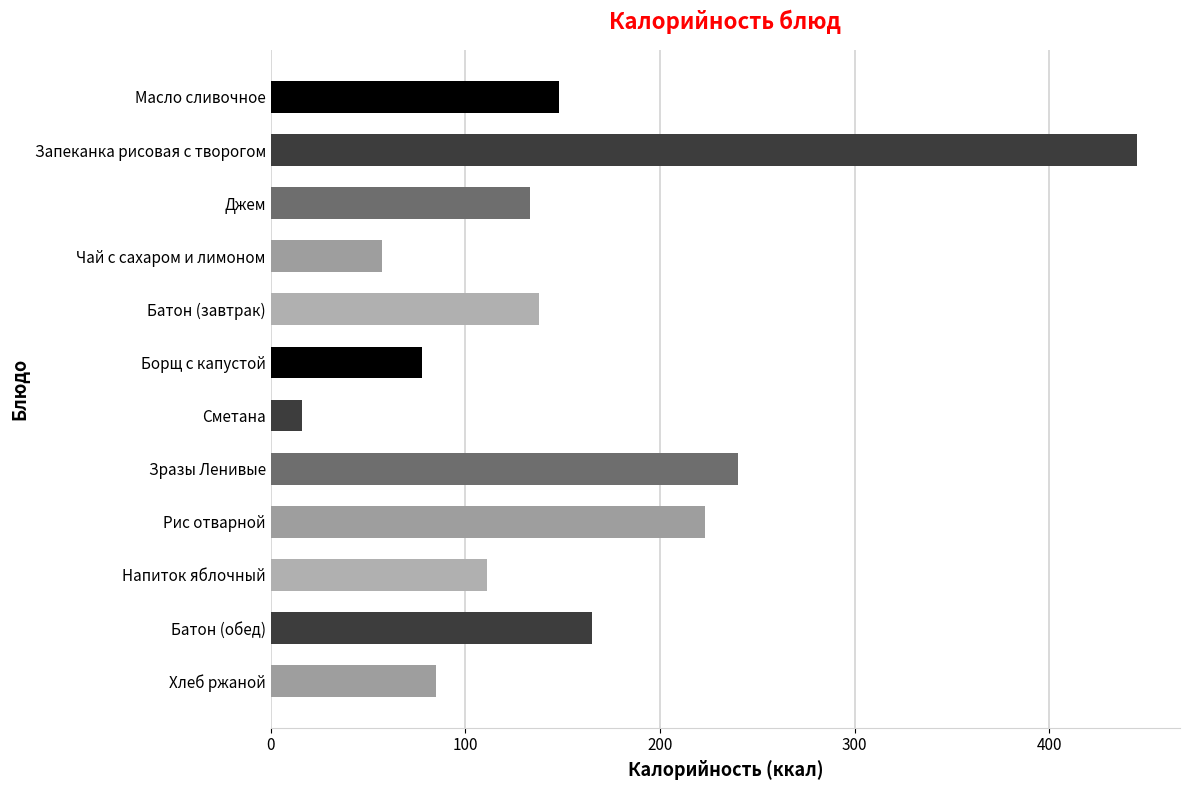

Approximately how many times larger is the value at Хлеб ржаной compared to Напиток яблочный?

0.8